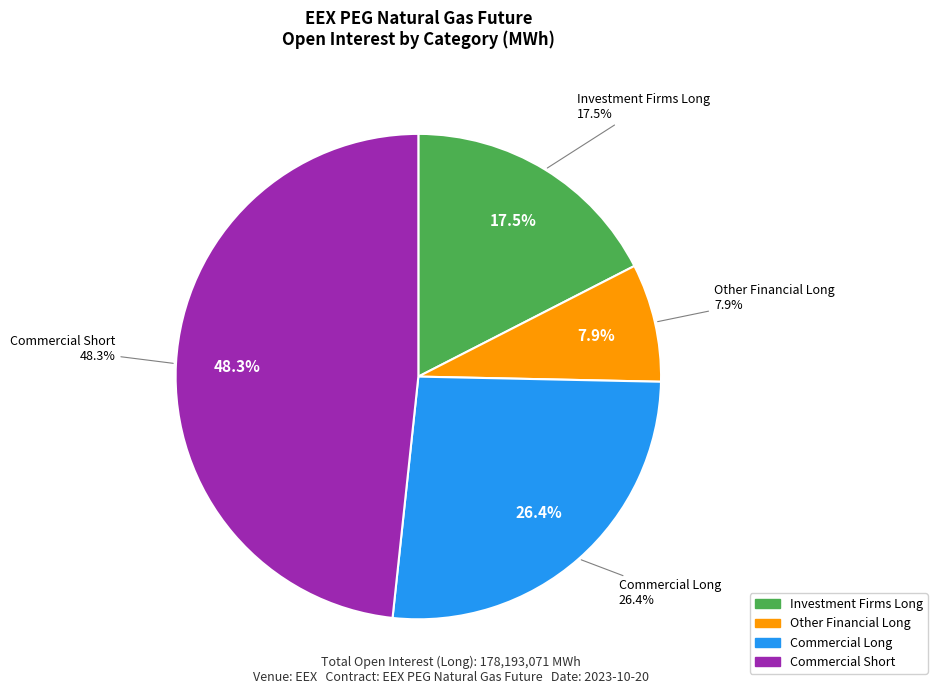

To the nearest percent, what percentage of the pie is Investment Firms Long?

17%